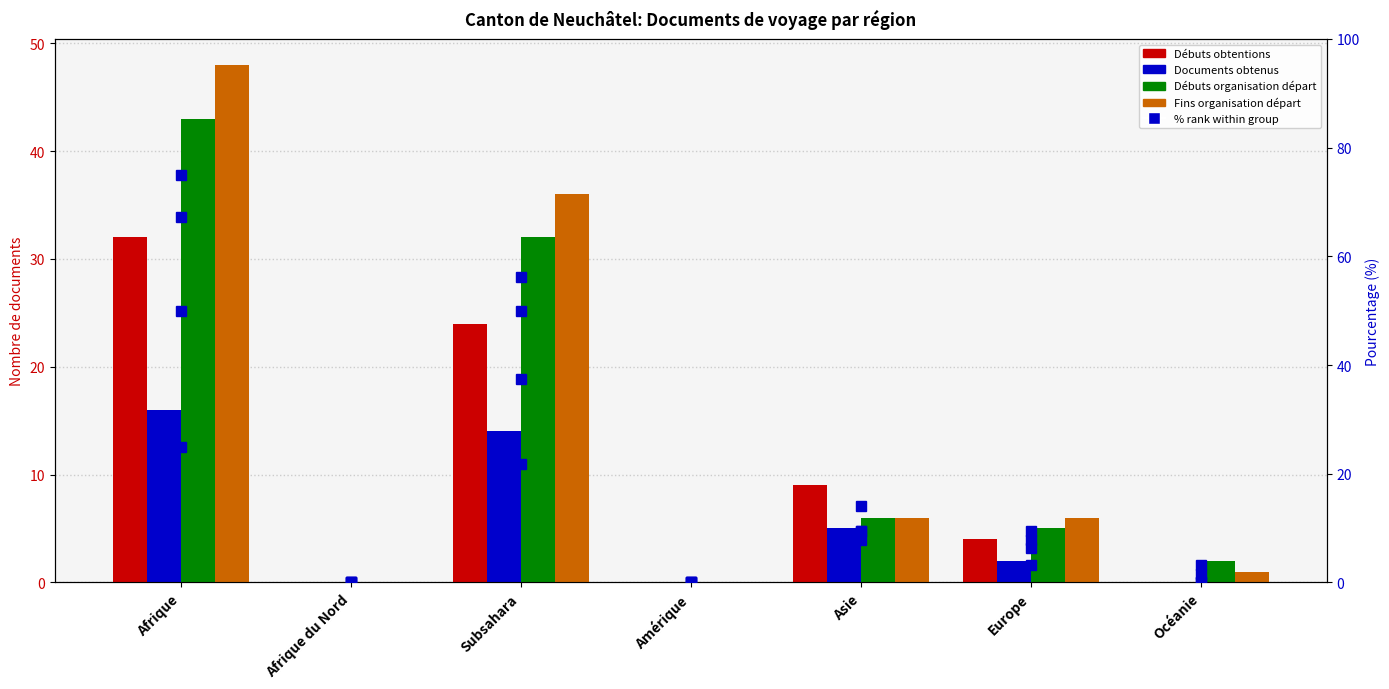

Rank the series by their maximum value, from highest to lowest.

Fins organisation départ, Débuts organisation départ, Débuts obtentions, Documents obtenus